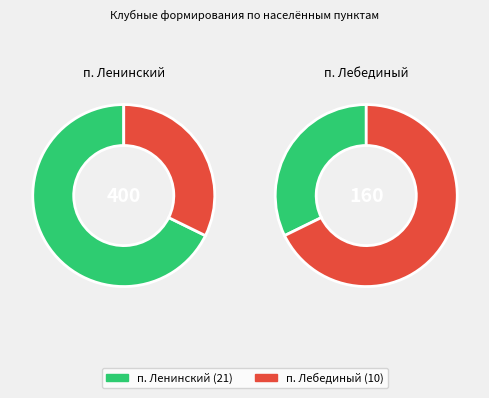

To the nearest percent, what is the difference between the largest and smallest slice percentages?

35%